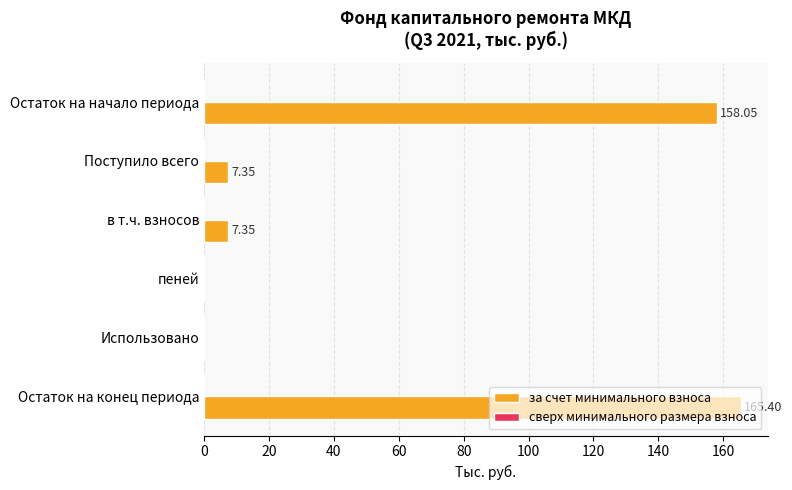

How many distinct data groups are displayed?

1